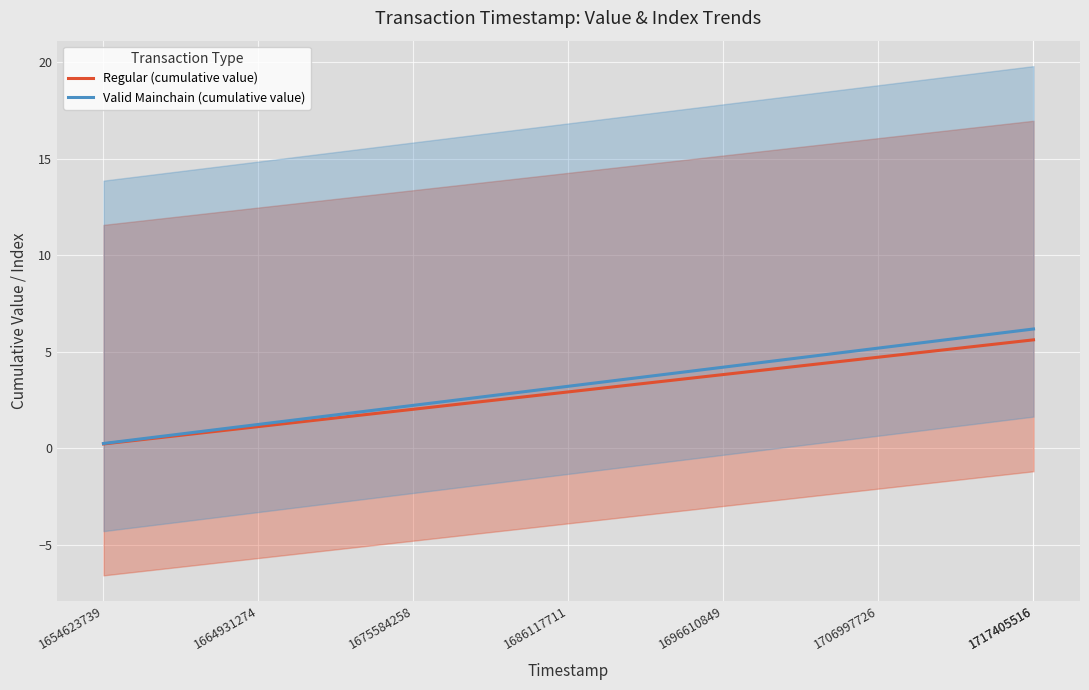

The value of Valid Mainchain (cumulative value) at 1686117711 is 5.0. True or false?

False